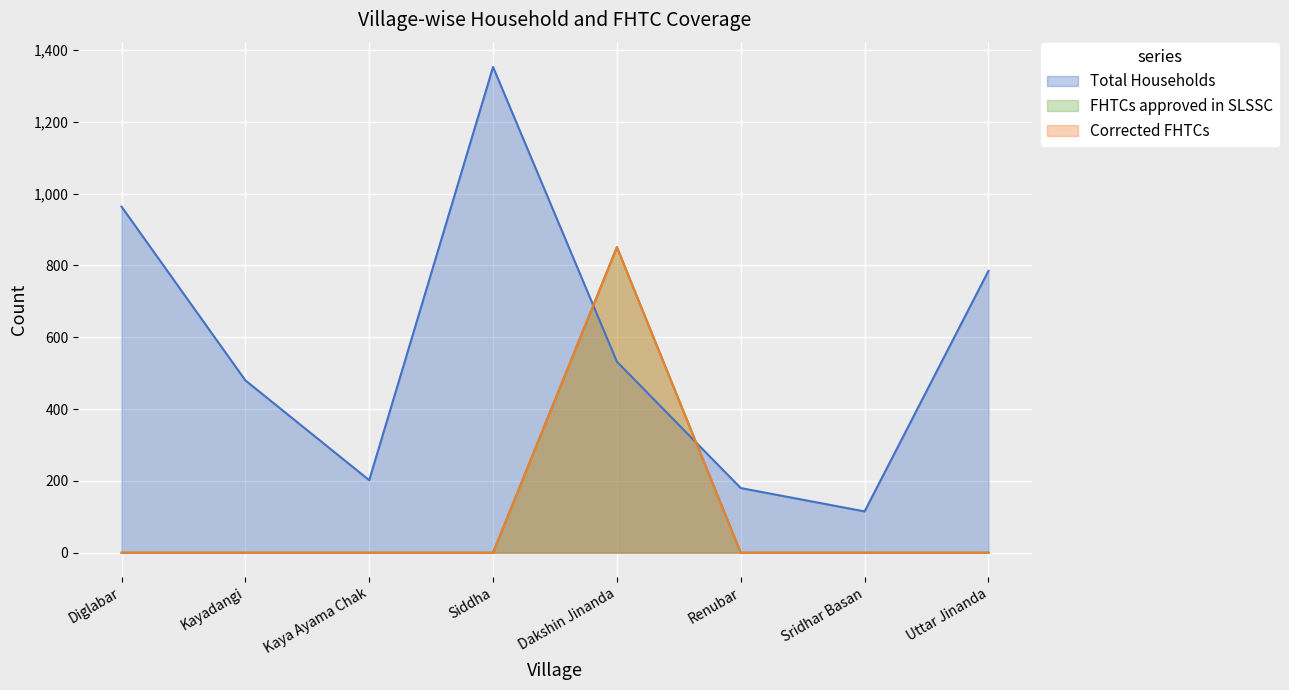

At which category does Corrected FHTCs reach its first local peak?

Dakshin Jinanda